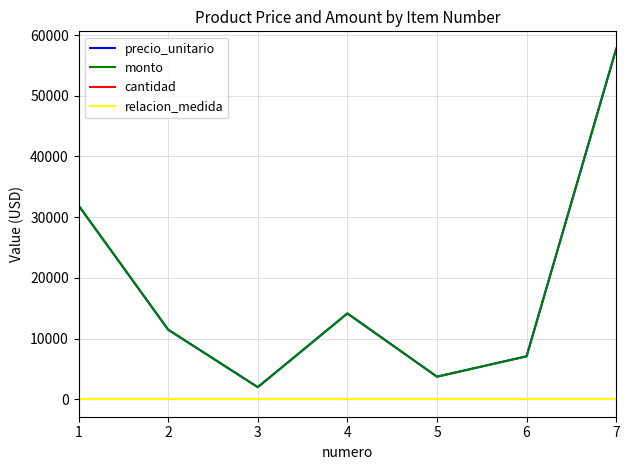

At how many categories does at least one series exceed 31387?

2